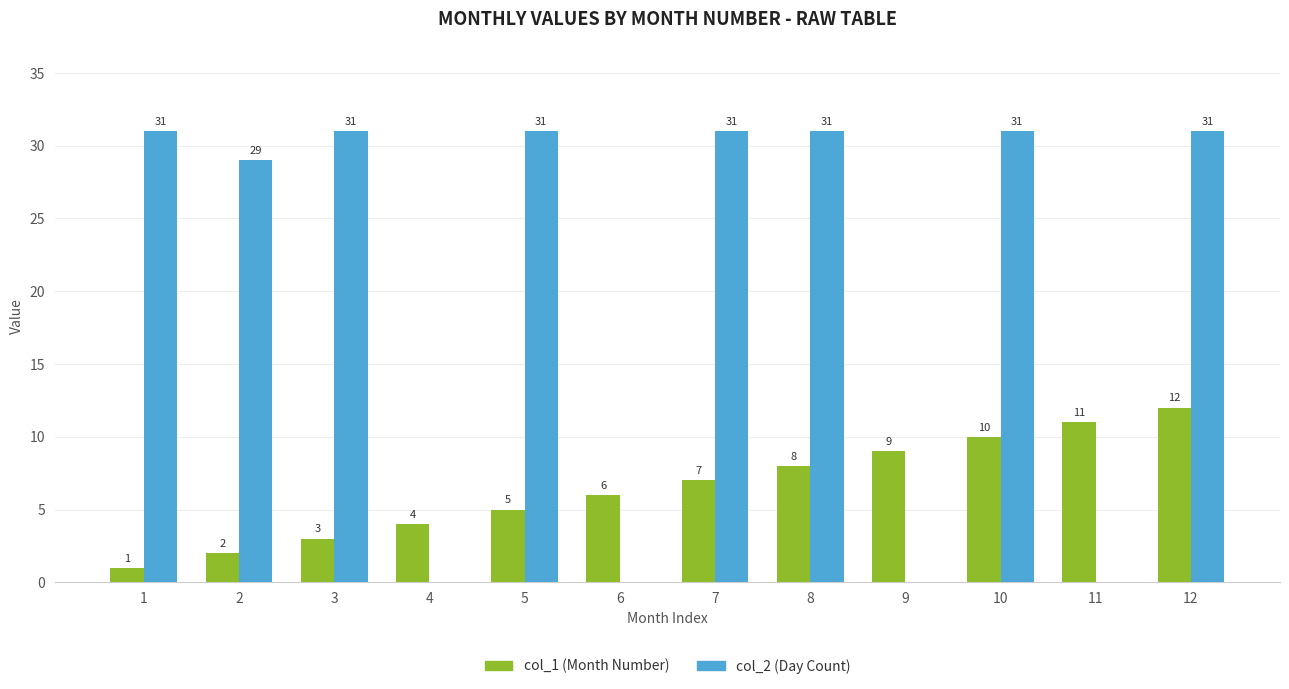

What is the total value across all series at 7?

38